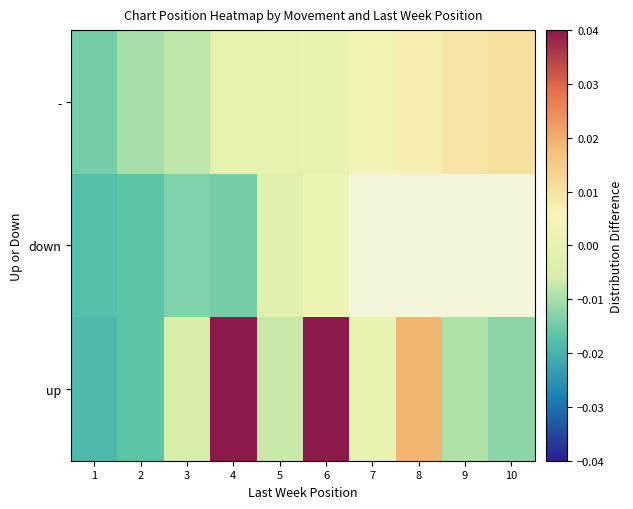

Is the value of down at 5 greater than the value of up at 8?

No